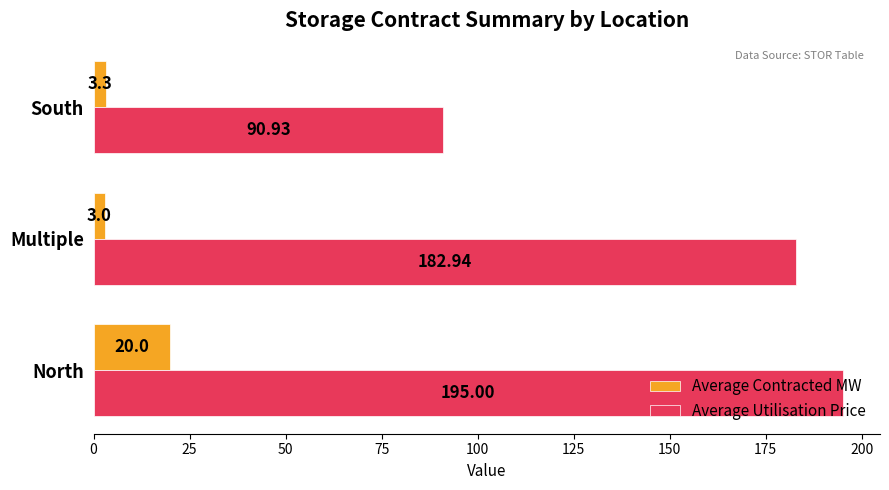

List the labels in order of Average Contracted MW value, smallest first.

Multiple, South, North